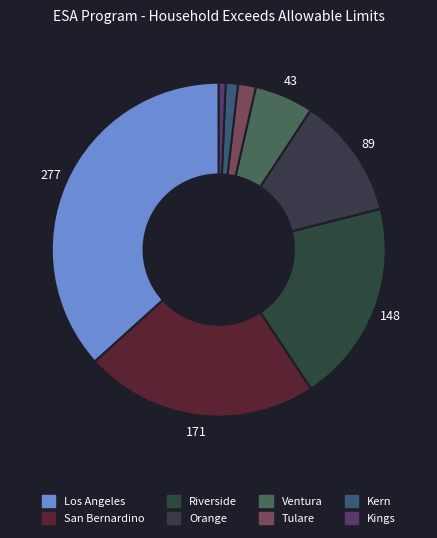

How many segments does this pie chart have?

8